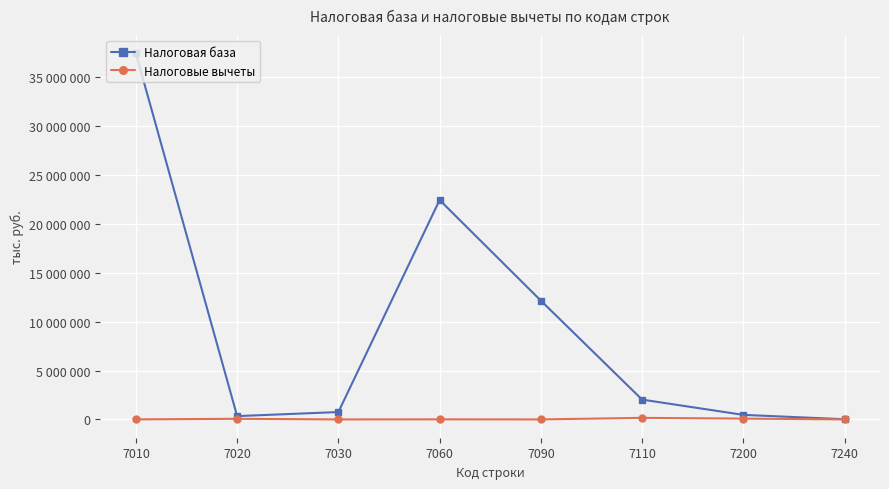

Is this an area chart (filled region under the line)?

No